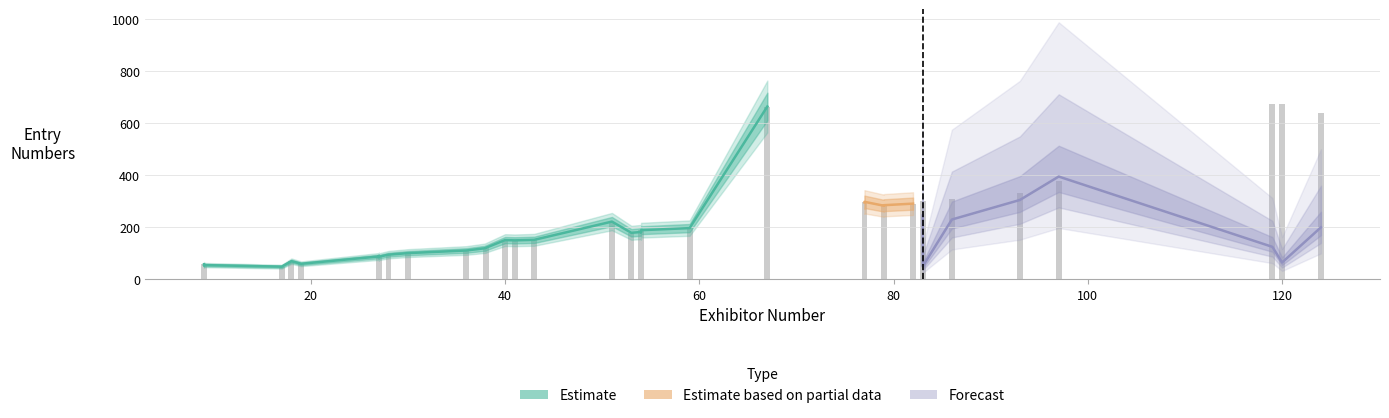

Is the value of Placing at 54 greater than the value of Placing_upper at 54?

No